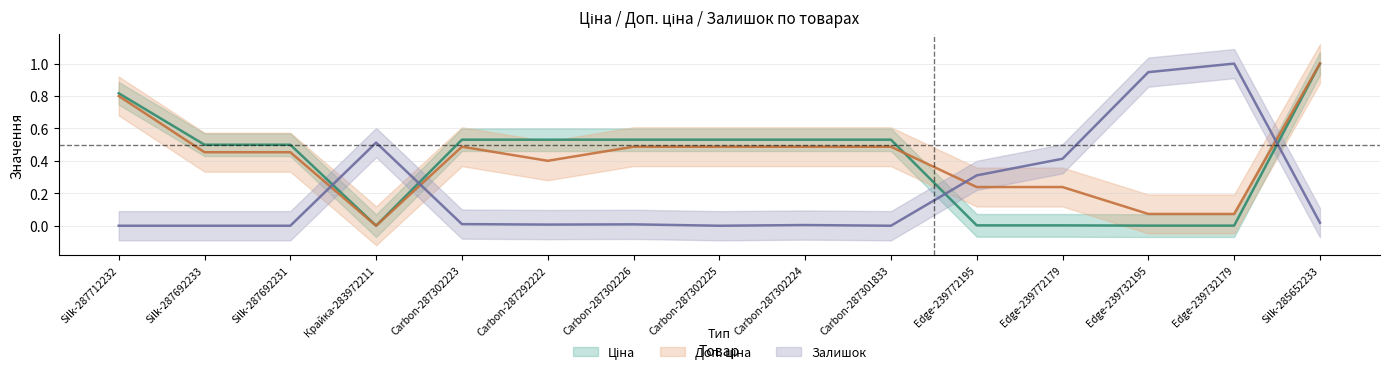

True or false: Доп. ціна has a value of -0.5 at Крайка-283972211.

False